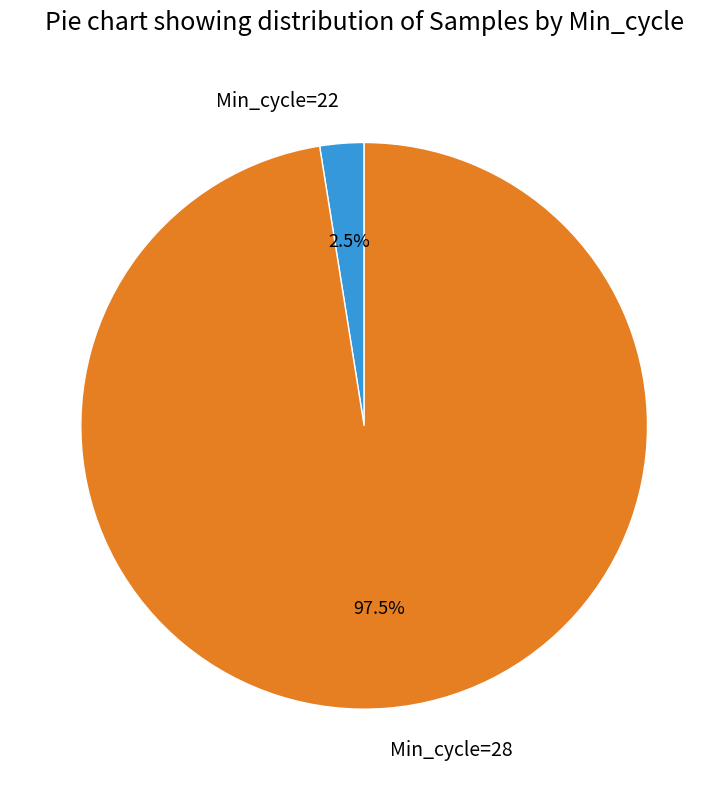

Between Min_cycle=22 and Min_cycle=28, which is larger?

Min_cycle=28